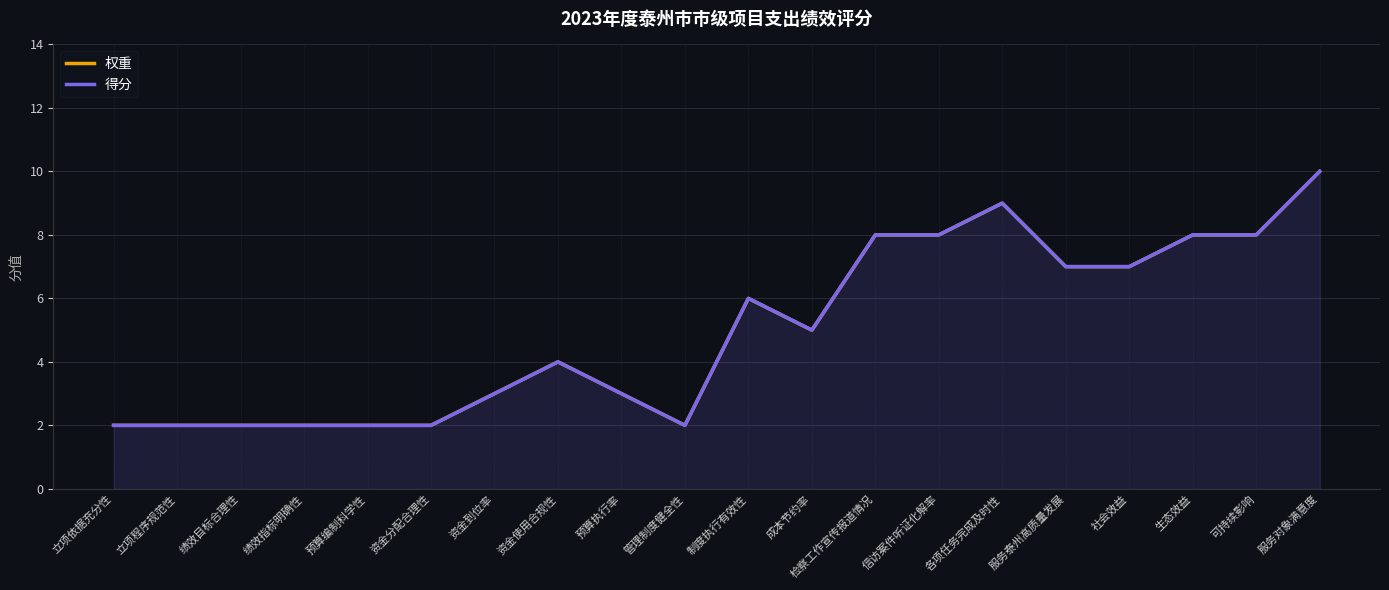

Where is 得分 nearest to the value 6?

制度执行有效性